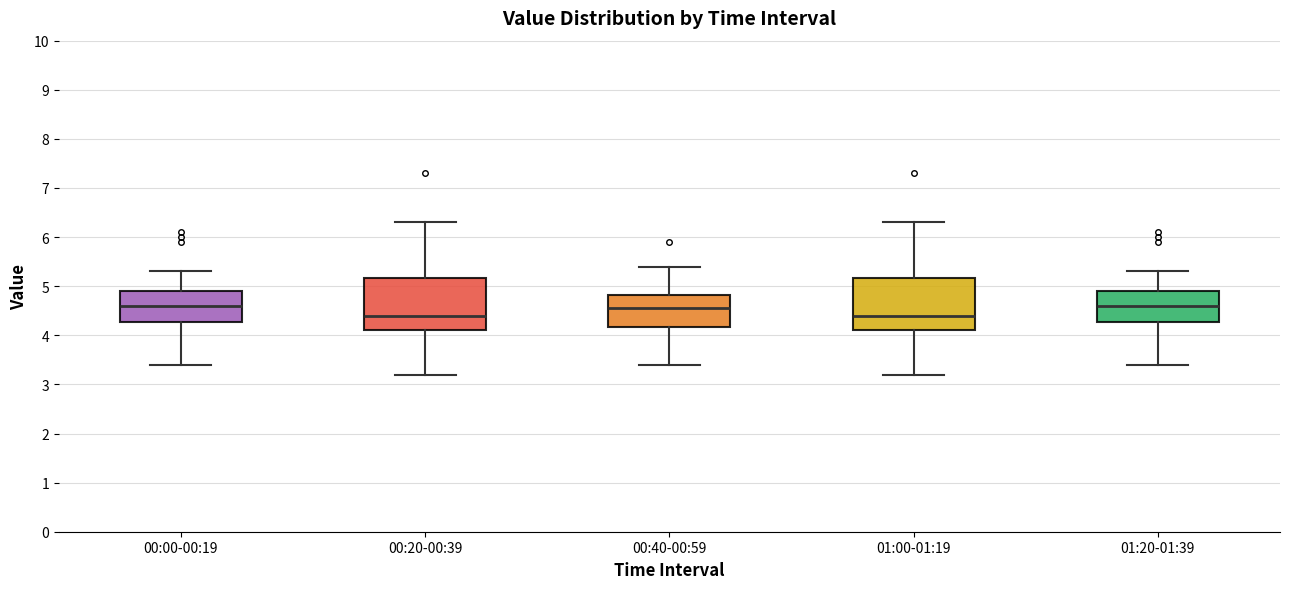

Where is the lower edge of the box for 01:00-01:19 on the y-axis? The values are not printed on the chart, so give them approximately, as read against the axis.

4.1